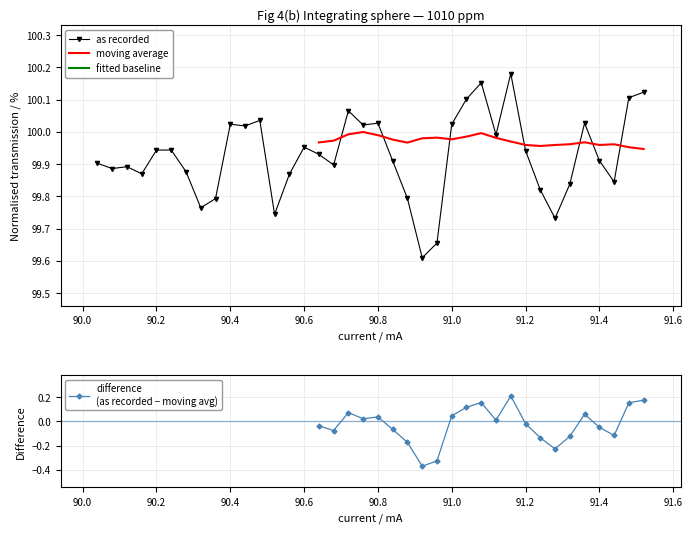

In as_recorded, how many points are higher than both neighbors (excluding endpoints)?

10